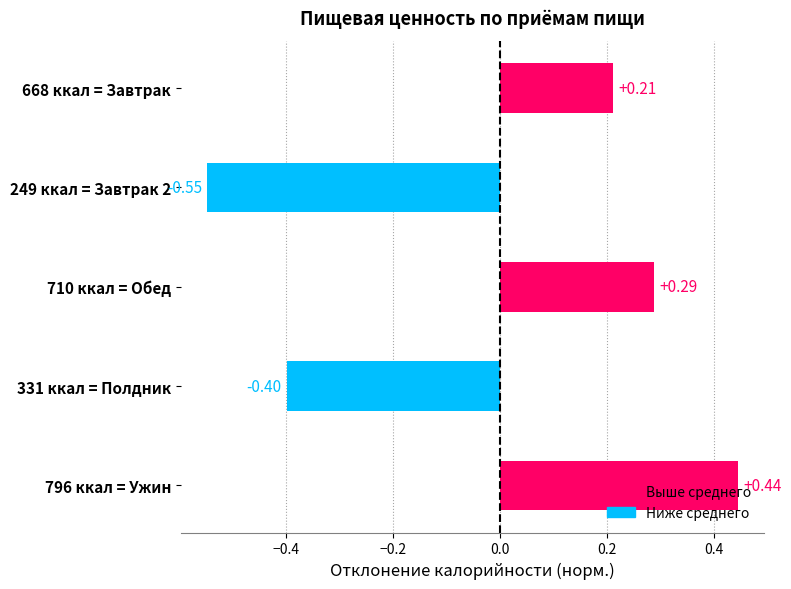

What is the change in value from 668 ккал = Завтрак to 249 ккал = Завтрак 2?

-0.8